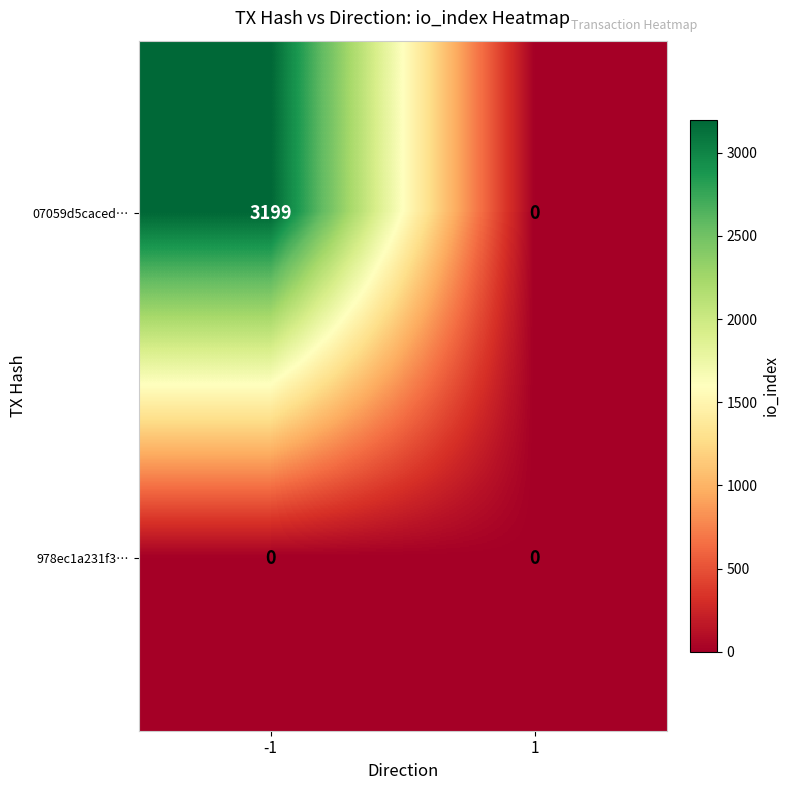

What is the spread (max minus min) of values at -1?

3199